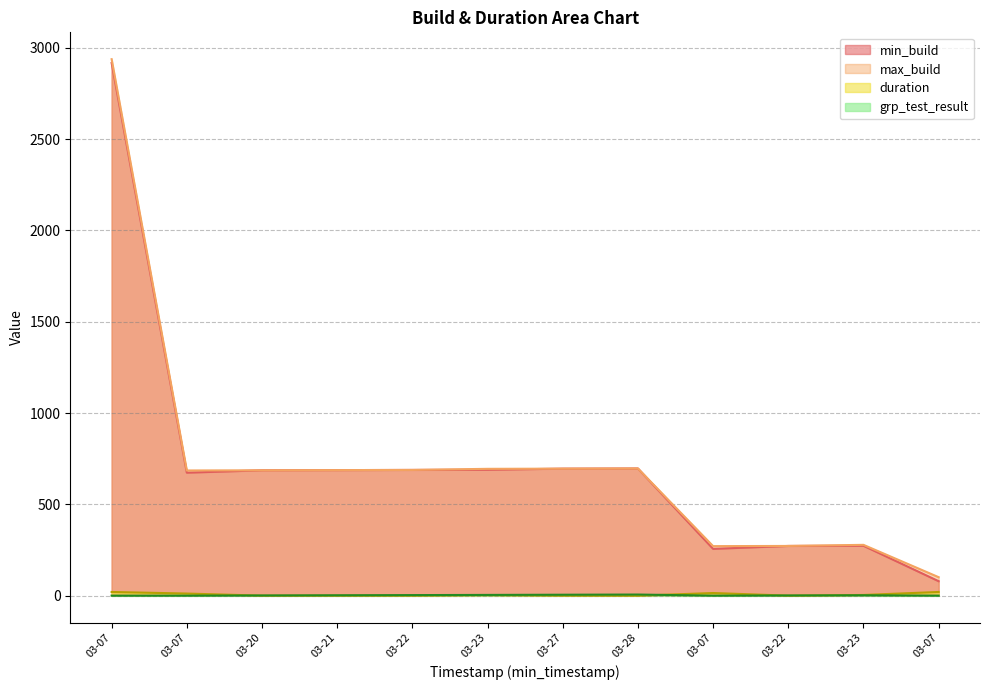

What is the highest value of the duration series?

21.1